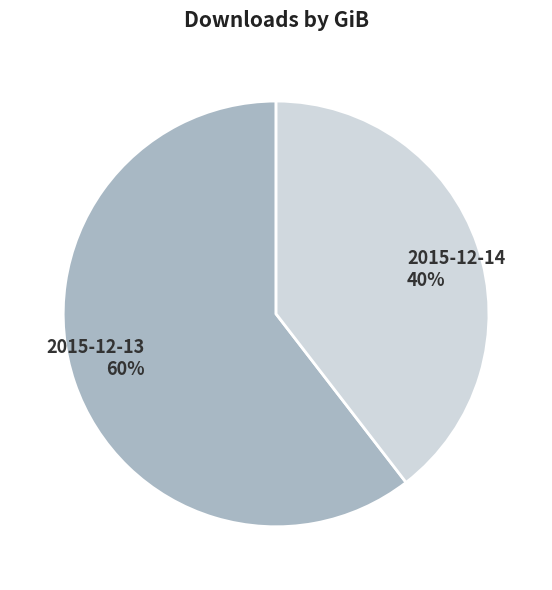

Which slice represents more than half of the pie?

2015-12-13